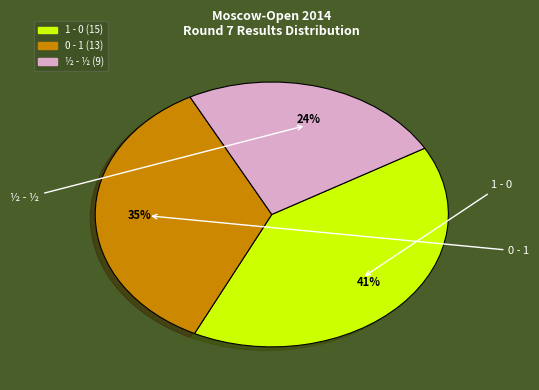

Count the number of slices in the pie.

3